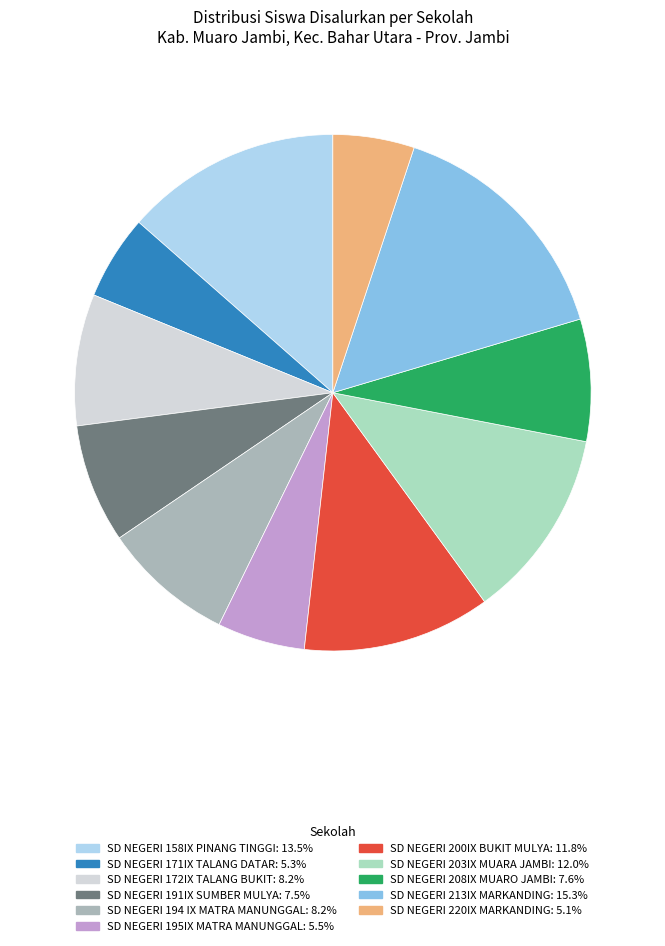

The SD NEGERI 171IX TALANG DATAR slice represents 18% of the pie. True or false?

False